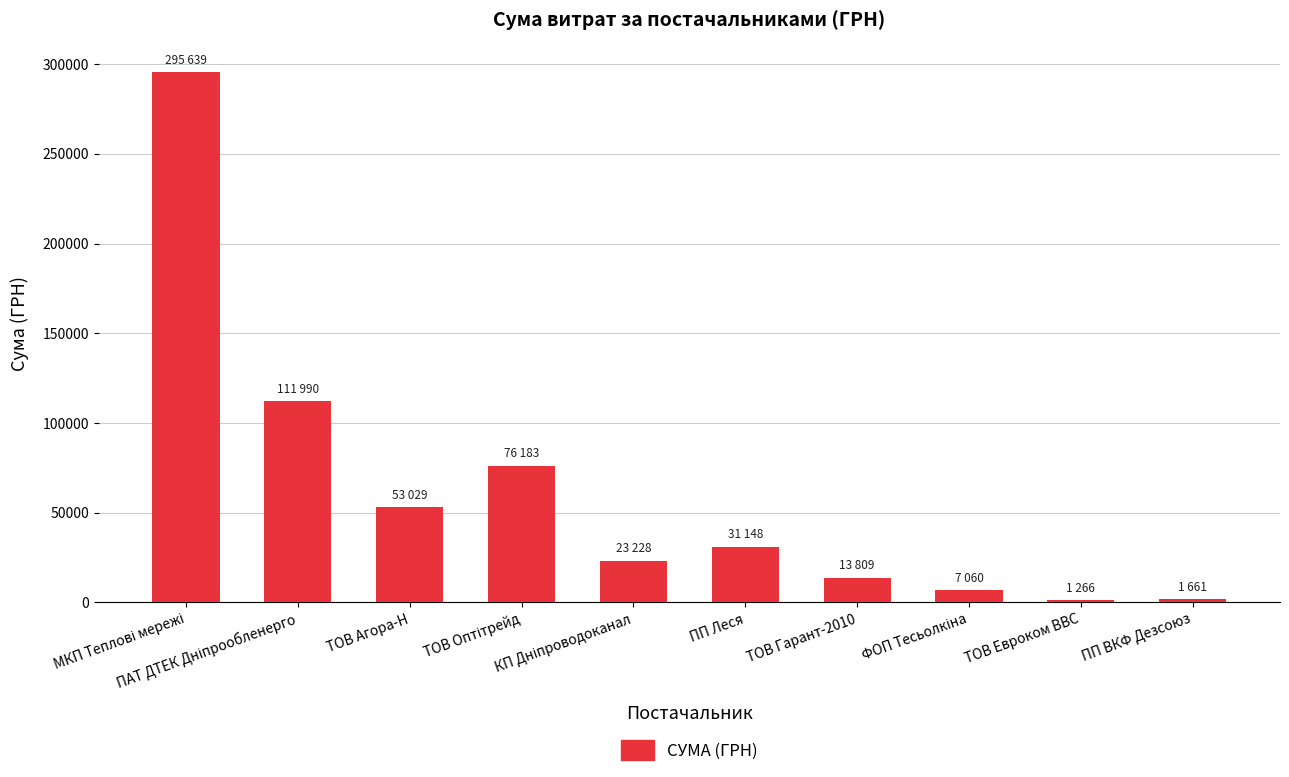

What is the maximum value shown in the chart?

295638.6